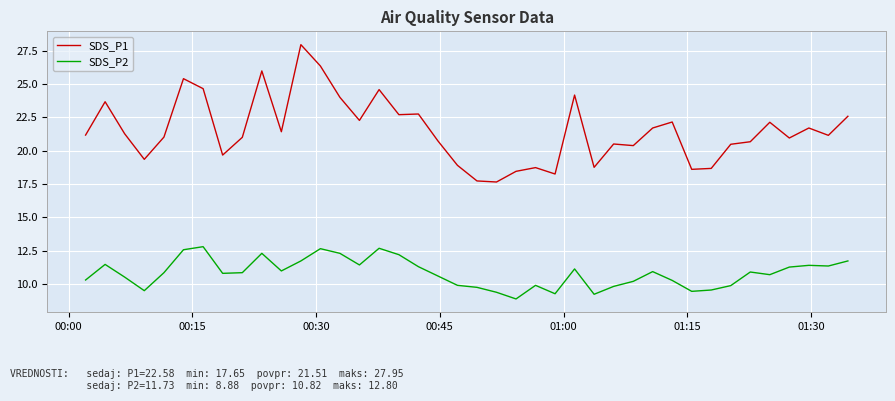

What is the difference between the maximum and minimum values in the SDS_P2 series?

3.9